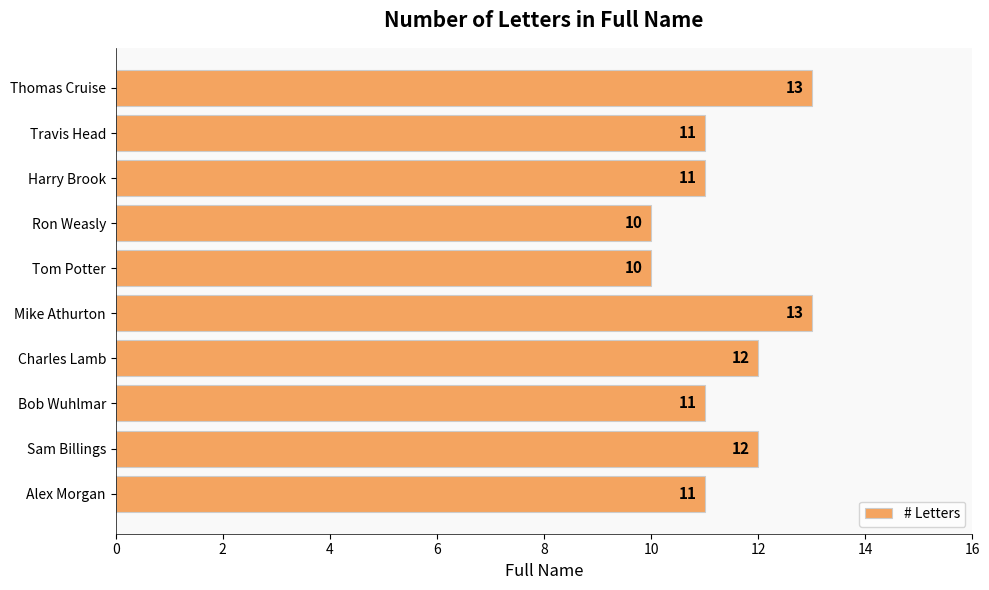

What is the greatest value displayed?

13